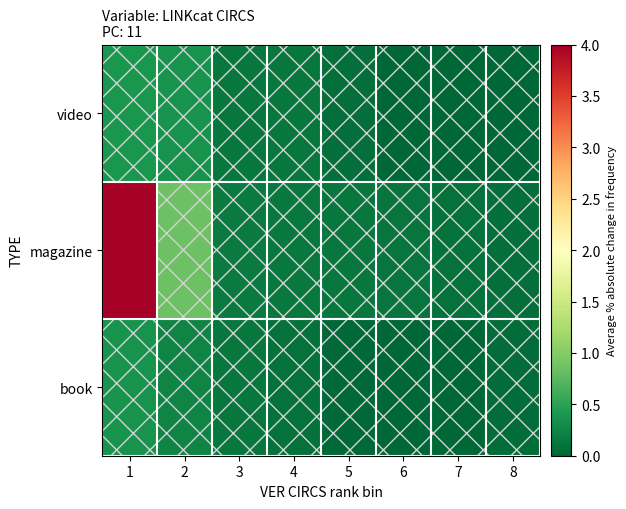

Reading left to right, extract all data points from this chart.

book: 1=0.4	2=0.2	3=0.1	4=0.1	5=0.0	6=0.0	7=0.0	8=0.1
magazine: 1=4.0	2=0.8	3=0.2	4=0.1	5=0.1	6=0.1	7=0.1	8=0.1
video: 1=0.4	2=0.4	3=0.1	4=0.1	5=0.1	6=0.0	7=0.0	8=0.0